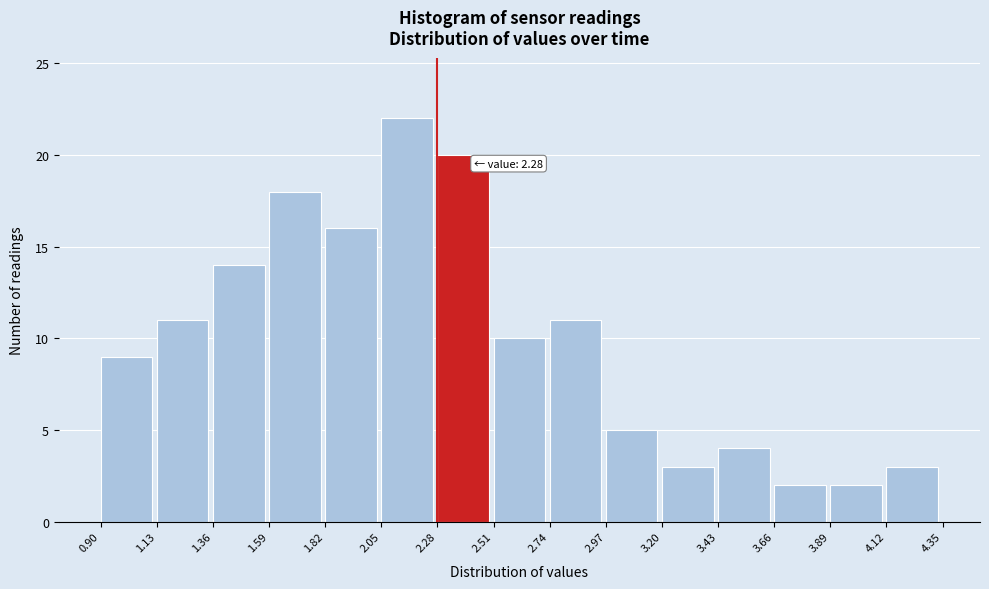

Which range on the x-axis has the tallest bar?

2.05 to 2.28